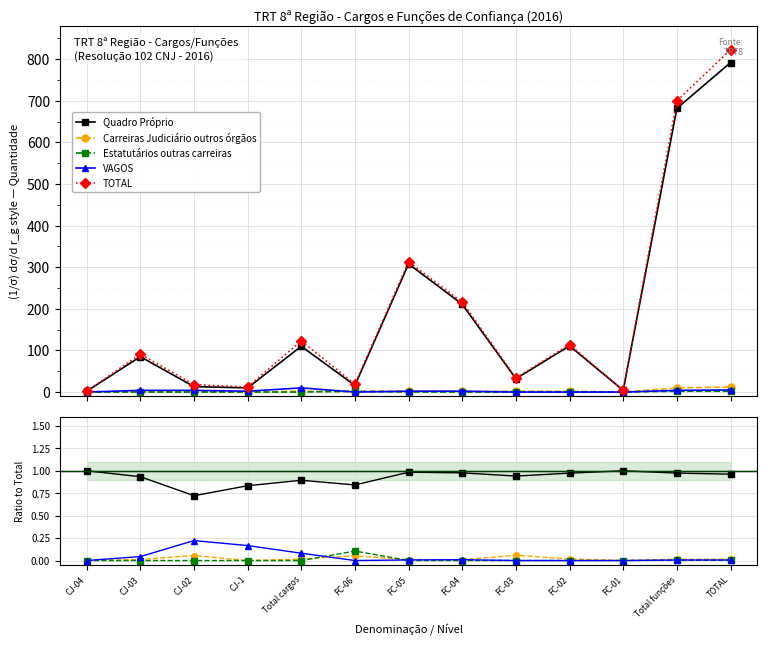

How many lines are shown in the chart?

5